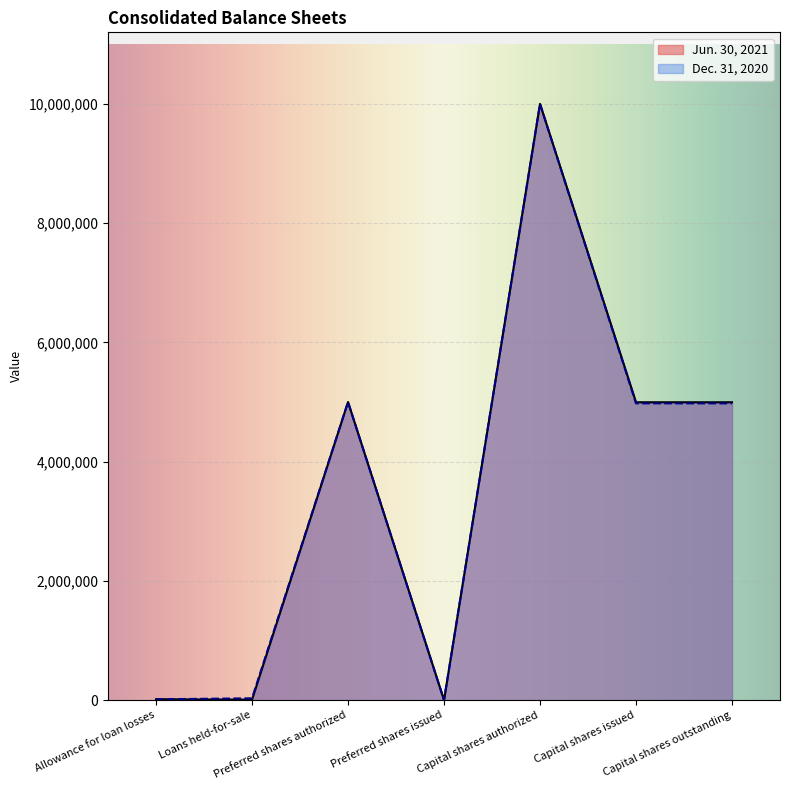

List the labels in order of Dec. 31, 2020 value, largest first.

Capital shares authorized, Preferred shares authorized, Capital shares issued, Capital shares outstanding, Loans held-for-sale, Allowance for loan losses, Preferred shares issued